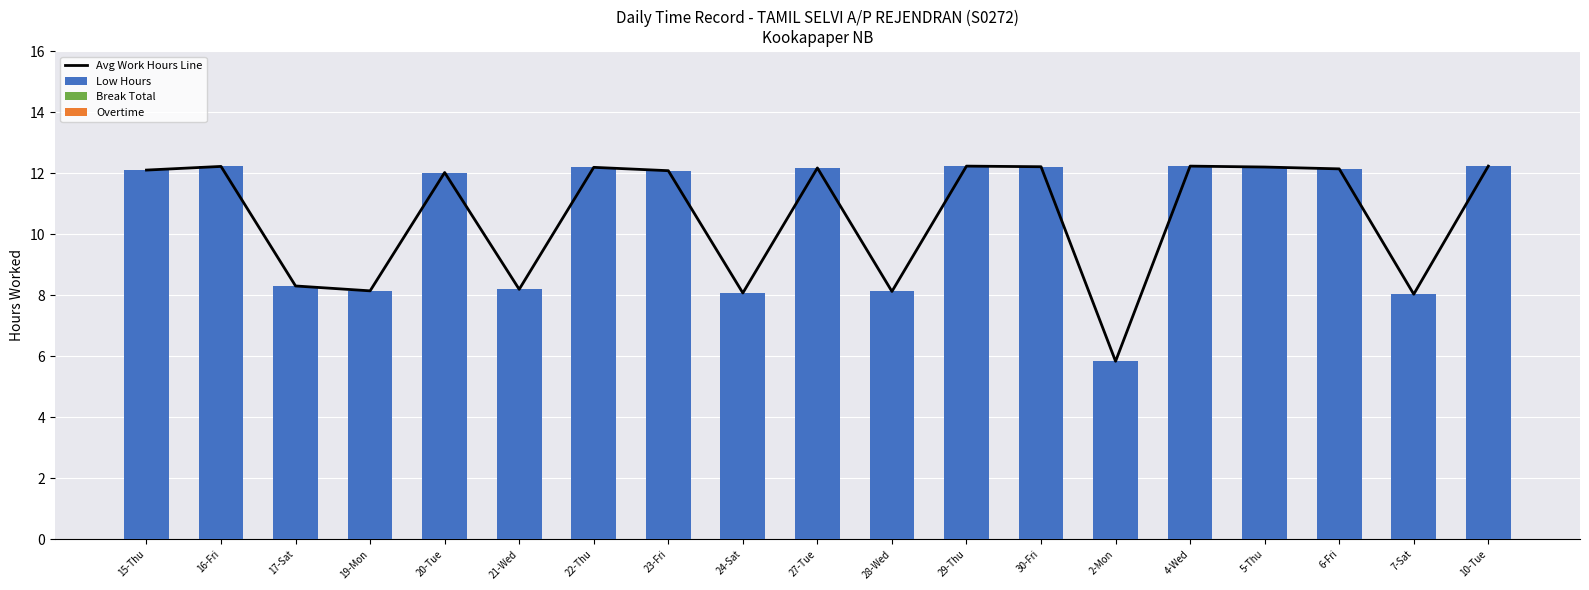

The value of Low Hours at 29-Thu is 19.2. True or false?

False